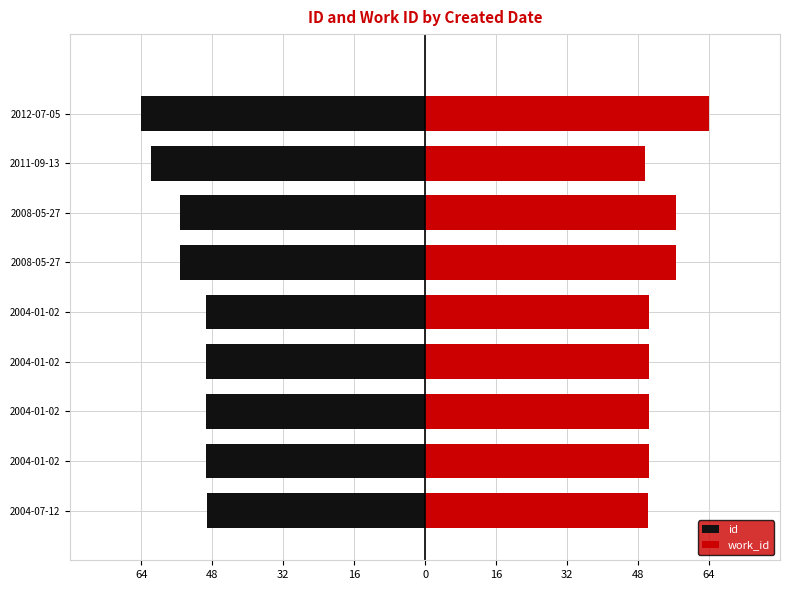

Rank the series by their average value, from highest to lowest.

work_id, id